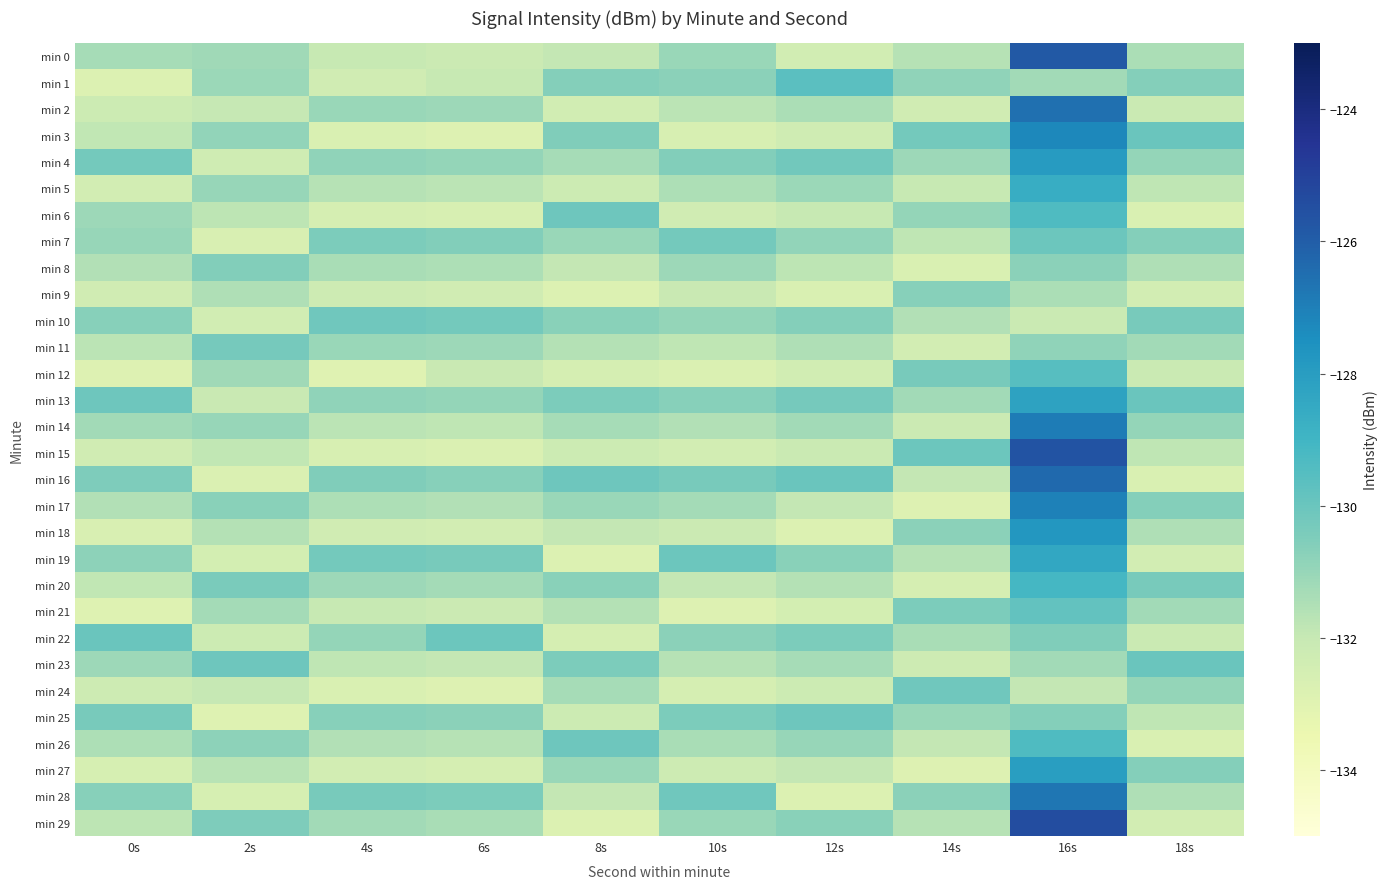

Which series has the widest spread of values?

min 29